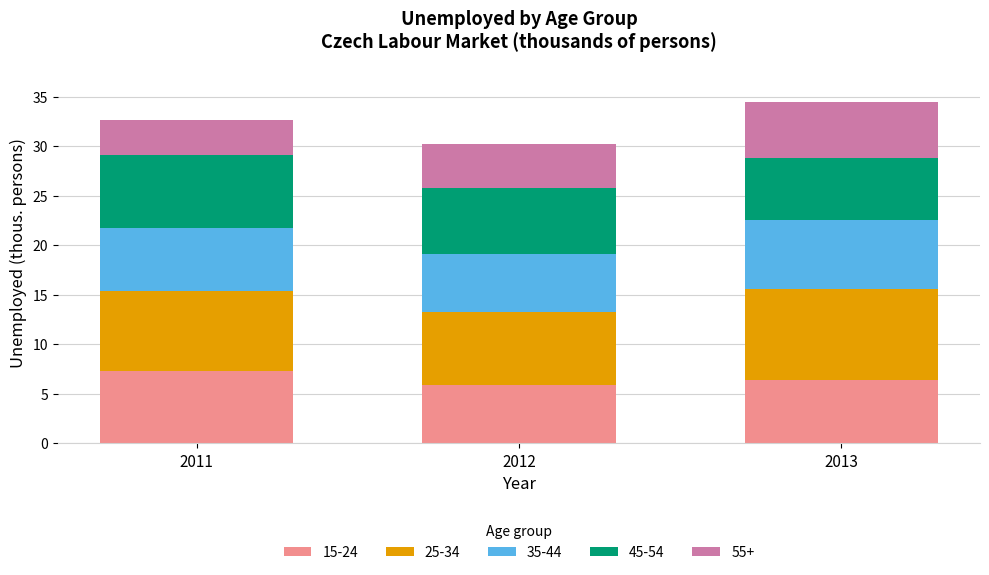

Reading right to left, list the values for the 15-24 series.

6.4	5.9	7.3